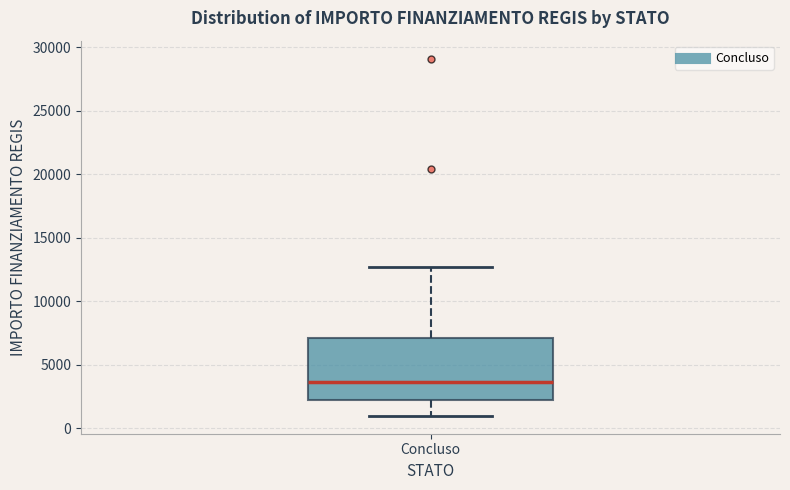

Transcribe this box plot: give where the median line is, the range the box spans, and where the two whiskers end, as read against the y-axis. The values are not printed on the chart, so give them approximately, as read against the axis.

median 3500, box 2000 to 7000, whiskers 1000 to 12500